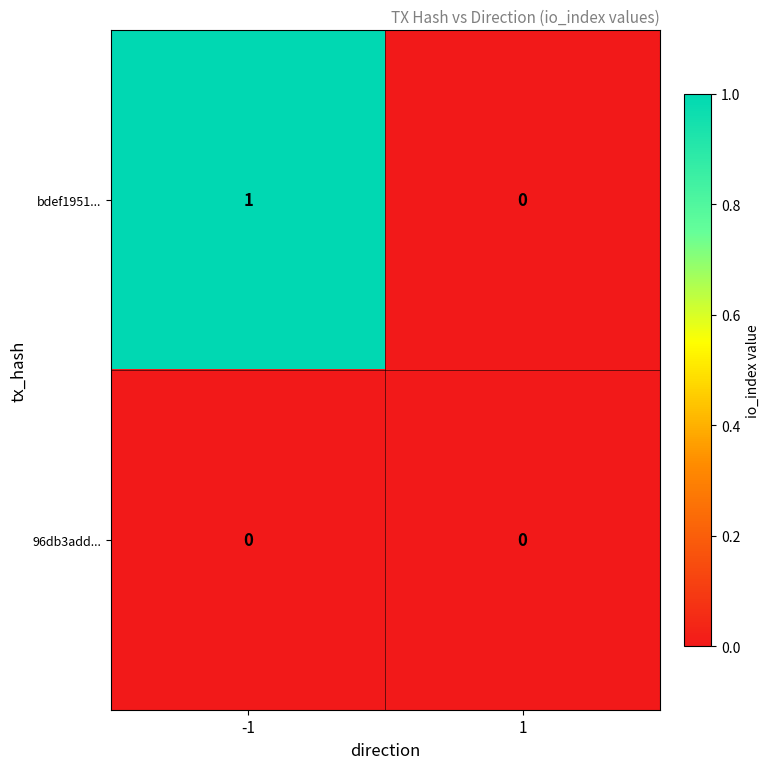

Reading right to left, what are all the values shown in this chart?

bdef1951...: 1=0	-1=1
96db3add...: 1=0	-1=0